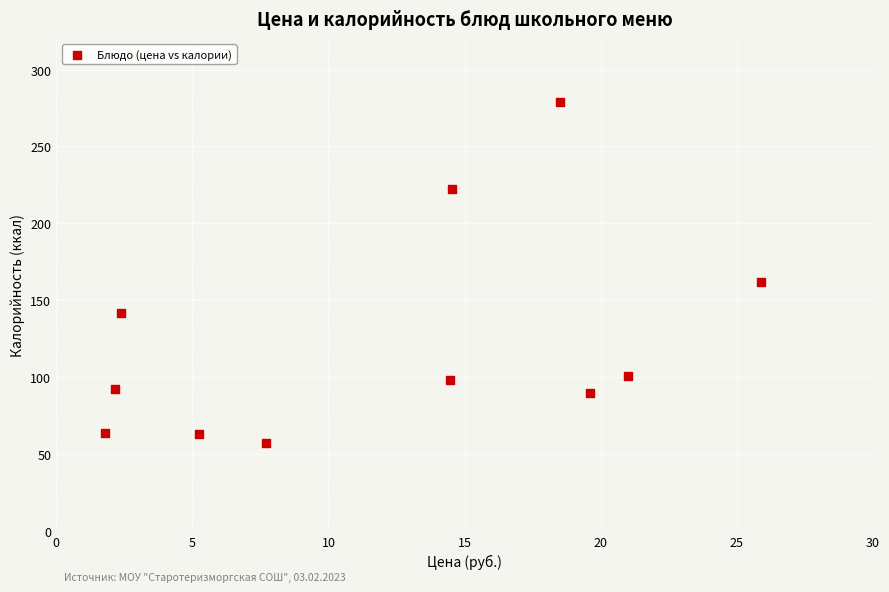

What Y value in the scatter plot is closest to 168?

162.0